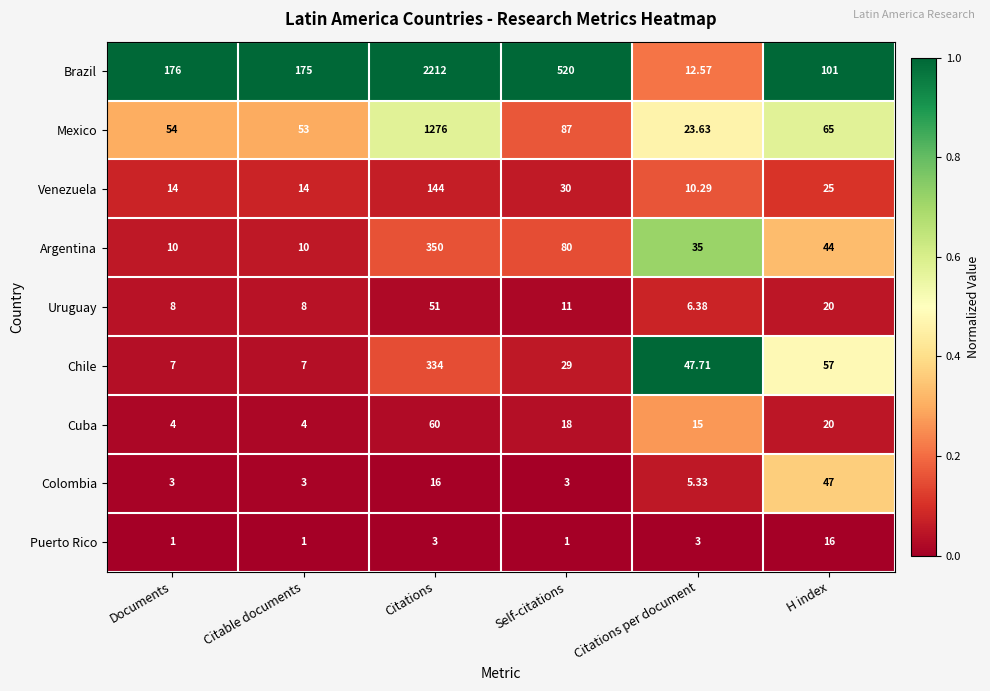

Is the value of Colombia at Citations greater than the value of Cuba at Citations?

No